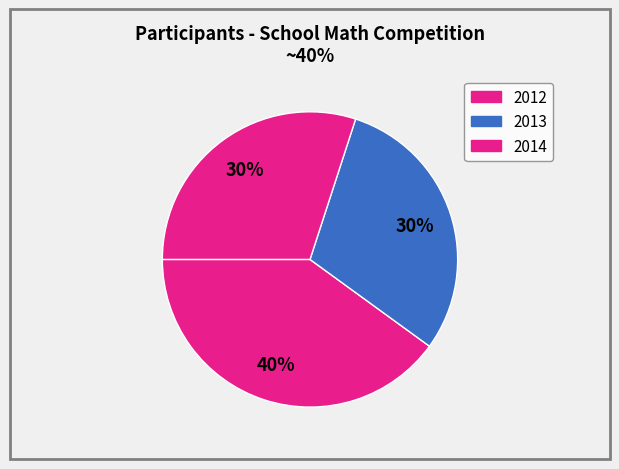

Combined, do 2013 and 2014 account for over 50%?

Yes